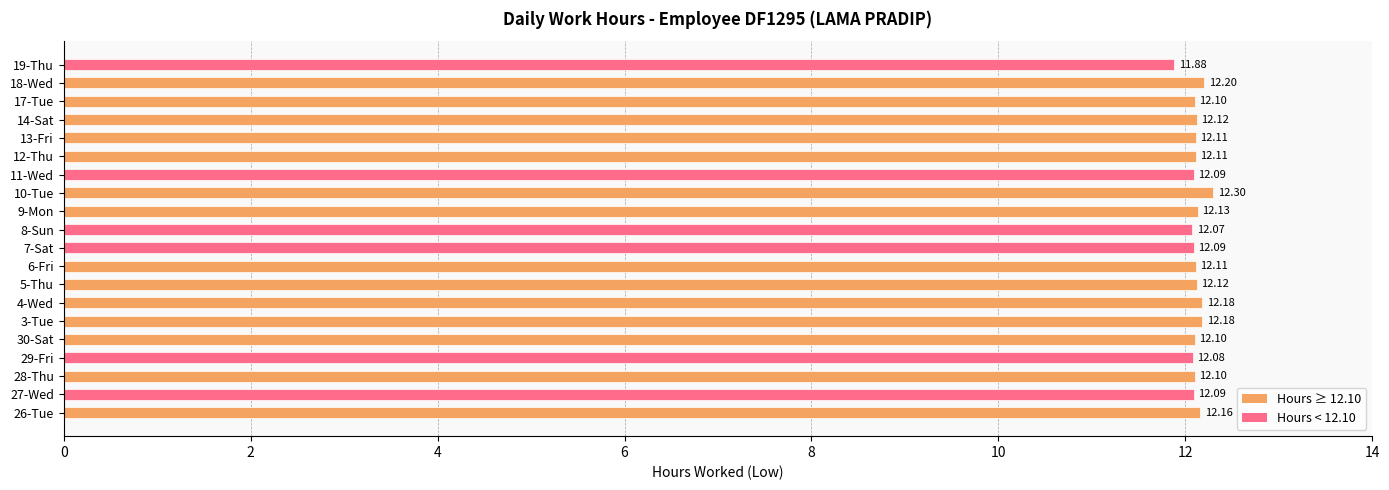

What is the smallest value displayed?

11.9